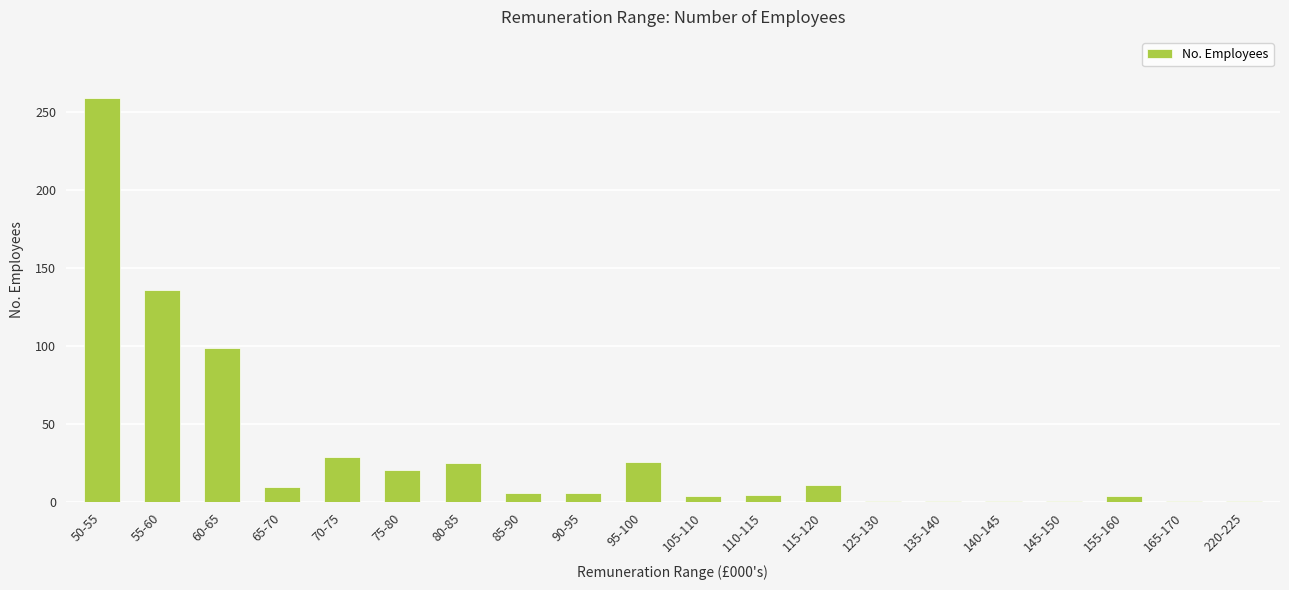

What is the label of the 3rd bar from the left?

60-65